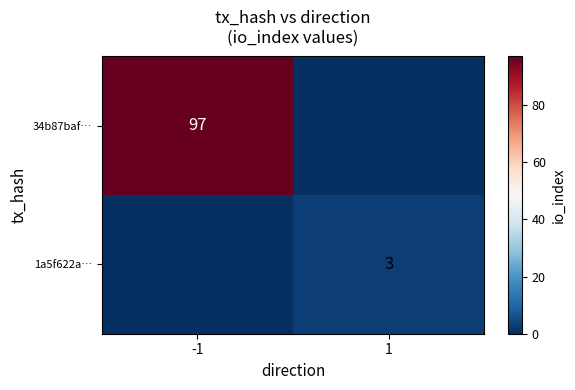

The 34b87baf… series shows 147 at -1. True or false?

False